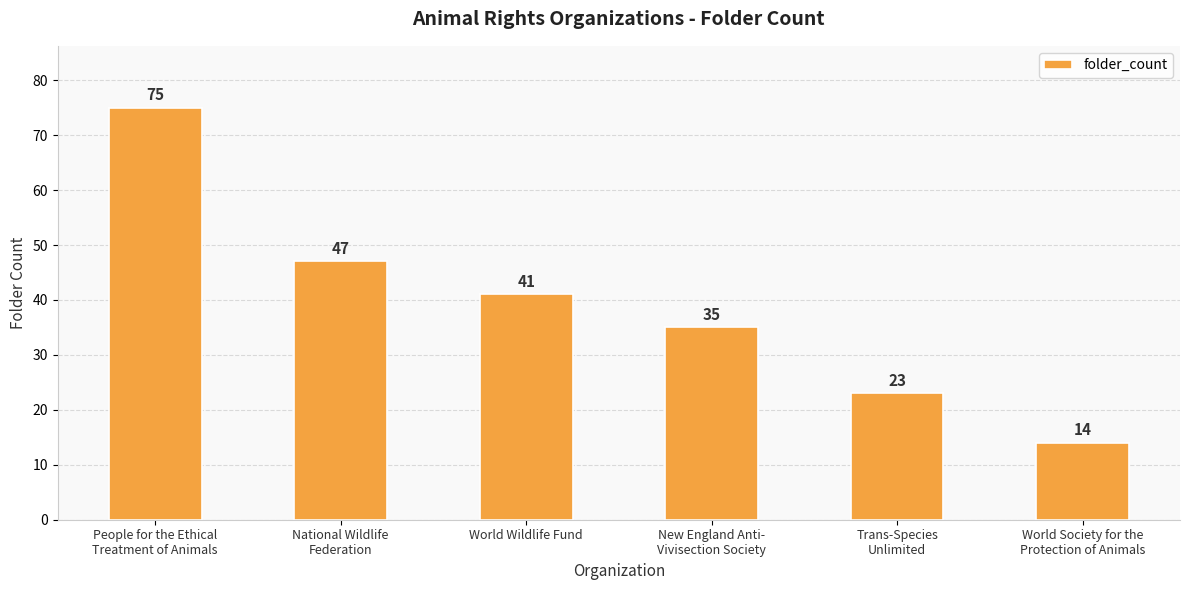

What is the average value?

39